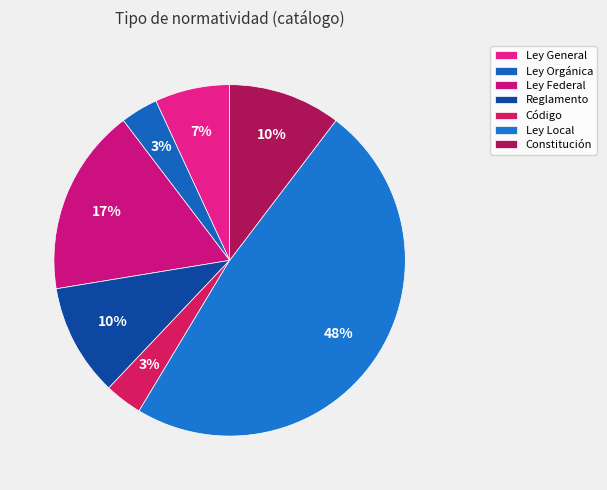

Is it true that Reglamento is 10% of the pie?

True